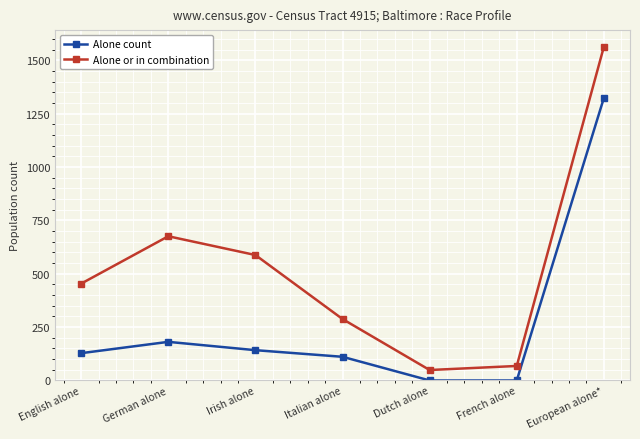

How many values in the Alone count series are below 128?

3